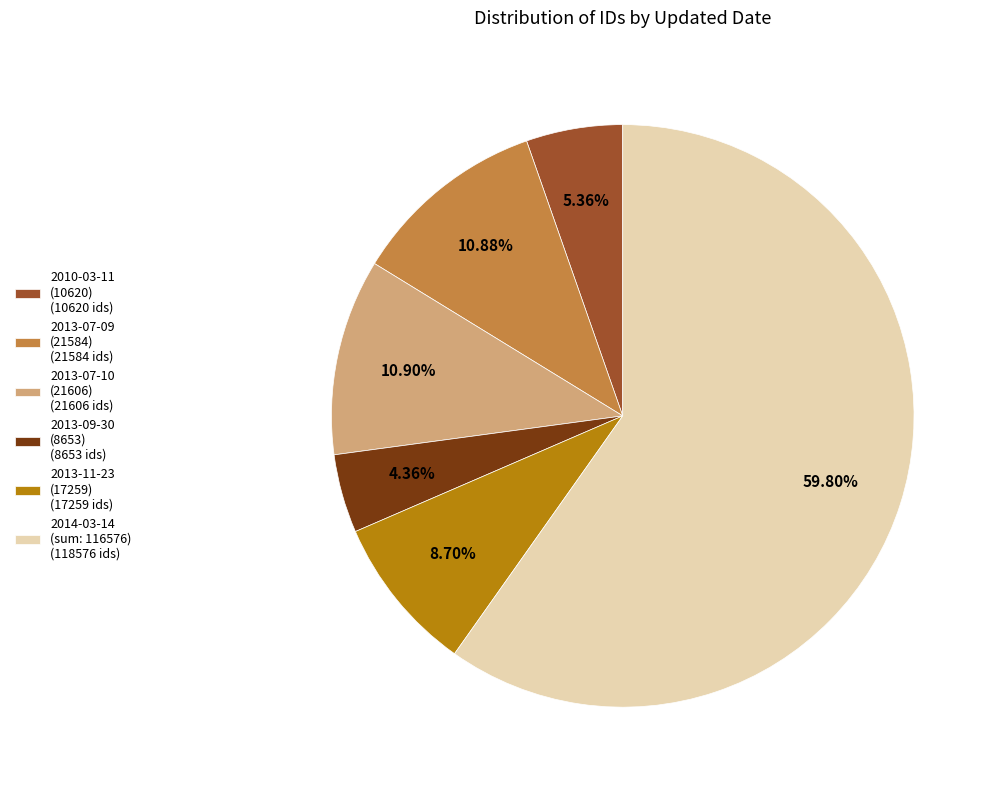

Which category accounts for the majority?

2014-03-14 (sum: 116576) (118576 ids)